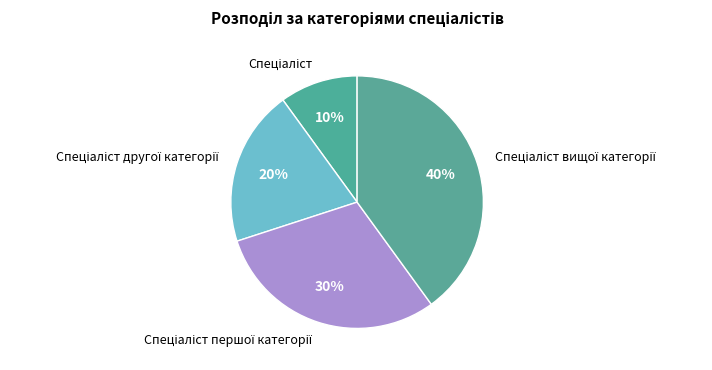

To the nearest percent, what is the average slice percentage?

25%